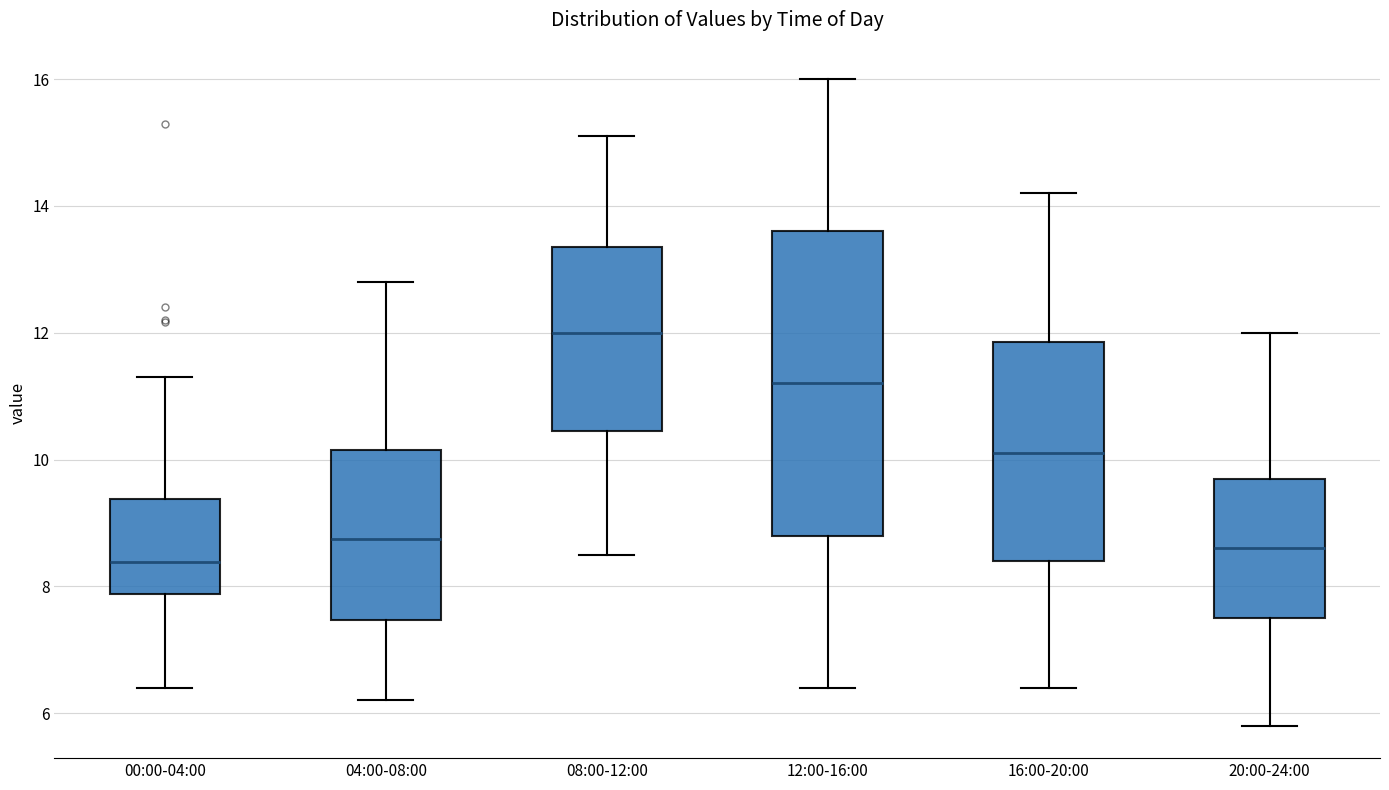

Which box's median line is the lowest?

00:00-04:00